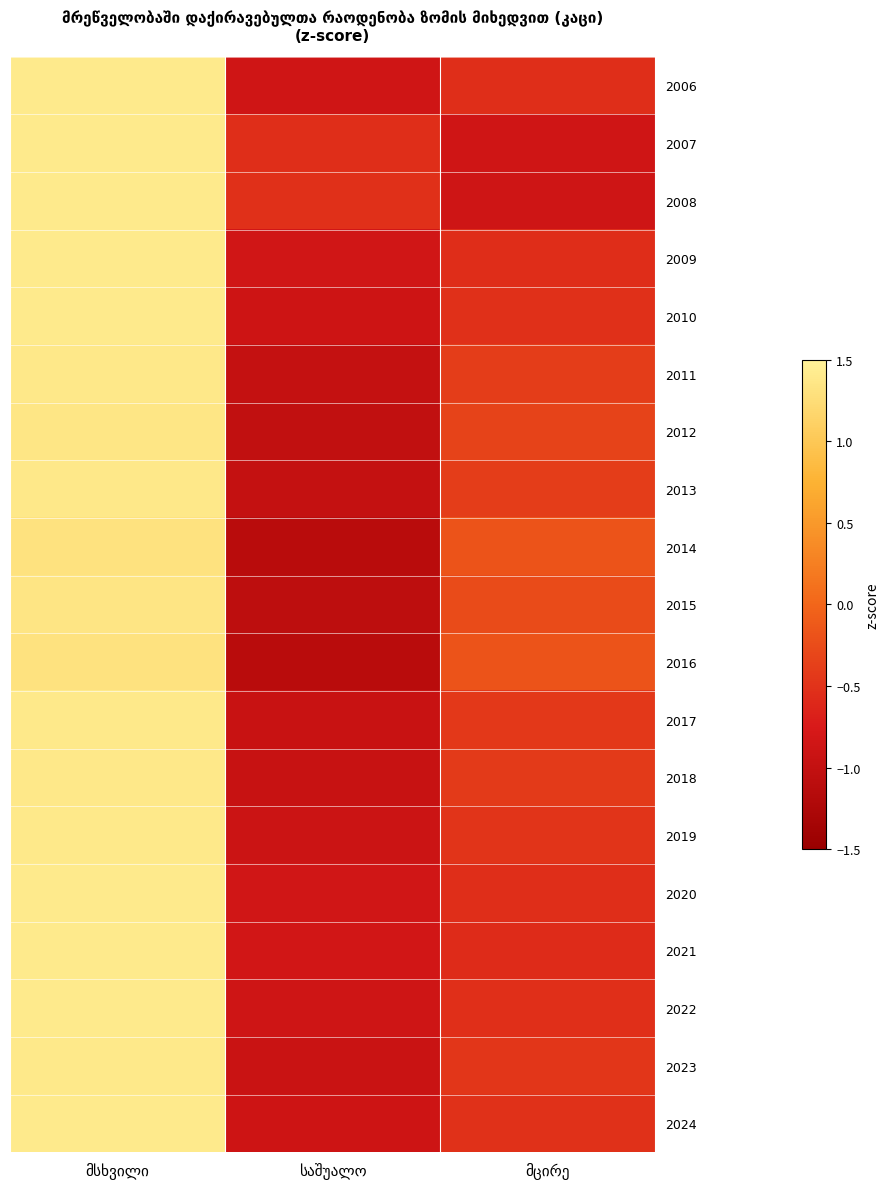

What is the greatest value displayed?

1.4